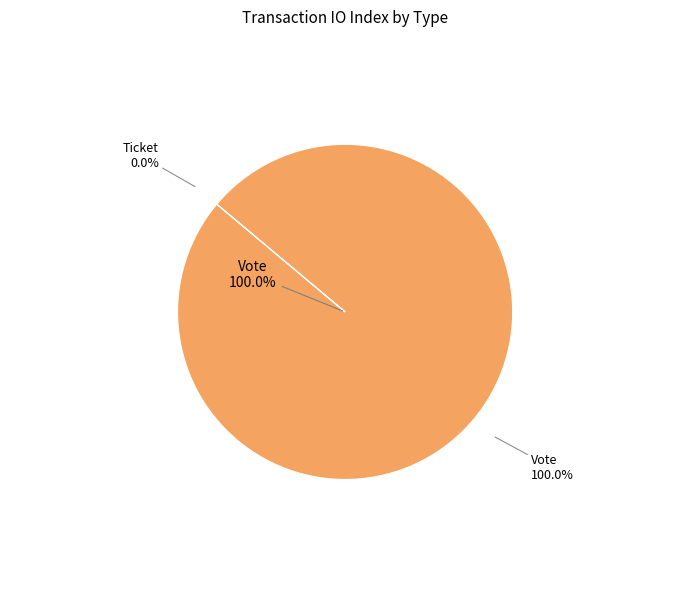

What is the change in value from Vote to Ticket?

-1